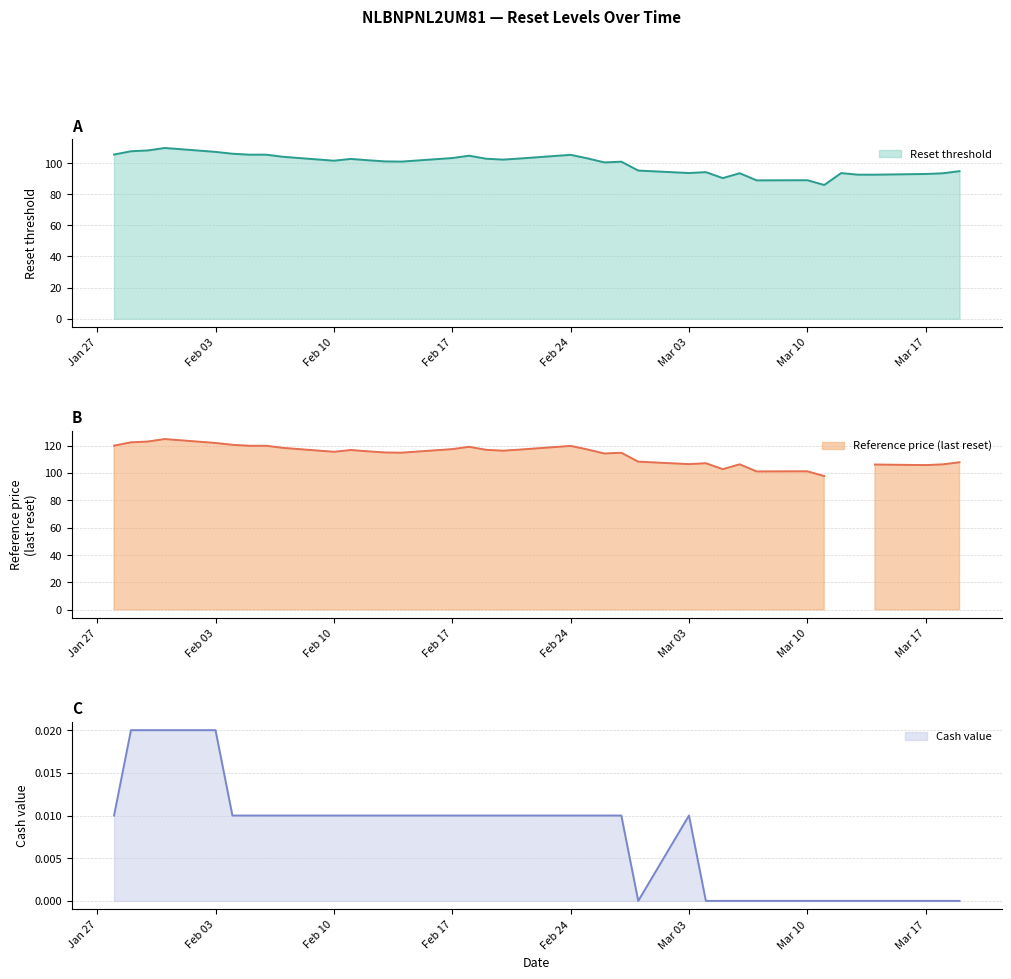

Where does the Reference price (last reset) series first go above 115?

16